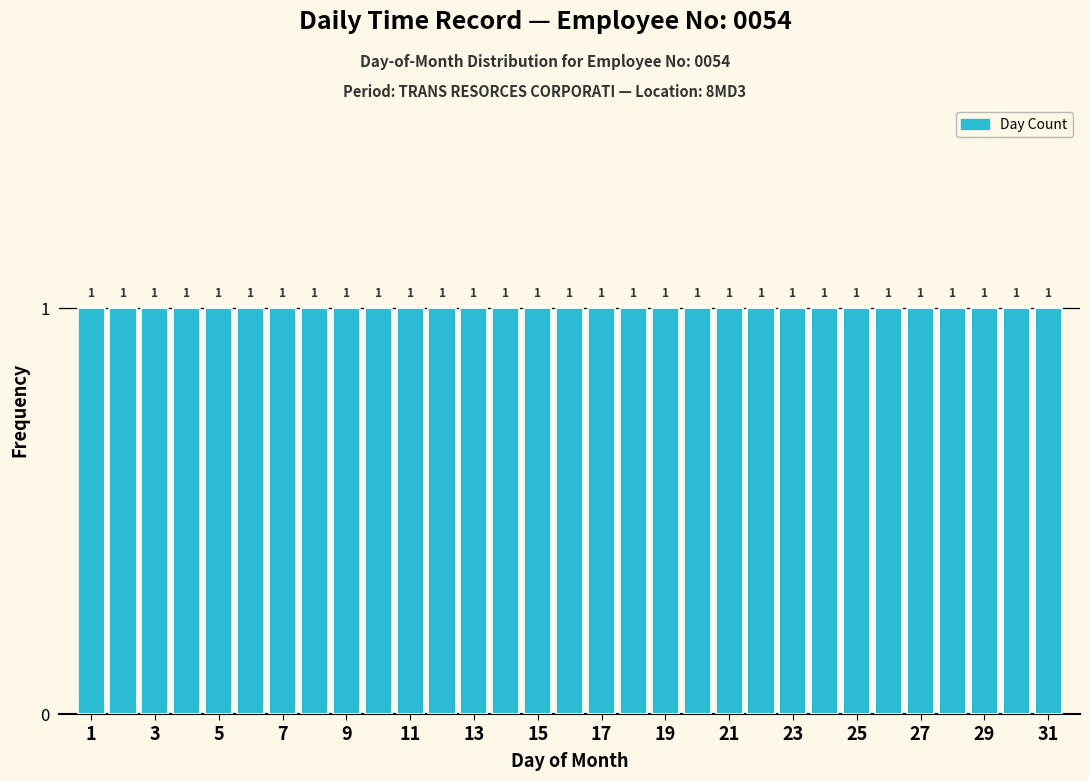

Reading left to right, transcribe this chart: for each bar, give the range it covers on the x-axis and its height. The bar edges are not printed on the chart, so give them approximately, as read against the axis.

0.5 to 1.5: 1
1.5 to 2.5: 1
2.5 to 3.5: 1
3.5 to 4.5: 1
4.5 to 5.5: 1
5.5 to 6.5: 1
6.5 to 7.5: 1
7.5 to 8.5: 1
8.5 to 9.5: 1
9.5 to 10.5: 1
10.5 to 11.5: 1
11.5 to 12.5: 1
12.5 to 13.5: 1
13.5 to 14.5: 1
14.5 to 15.5: 1
15.5 to 16.5: 1
16.5 to 17.5: 1
17.5 to 18.5: 1
18.5 to 19.5: 1
19.5 to 20.5: 1
20.5 to 21.5: 1
21.5 to 22.5: 1
22.5 to 23.5: 1
23.5 to 24.5: 1
24.5 to 25.5: 1
25.5 to 26.5: 1
26.5 to 27.5: 1
27.5 to 28.5: 1
28.5 to 29.5: 1
29.5 to 30.5: 1
30.5 to 31.5: 1